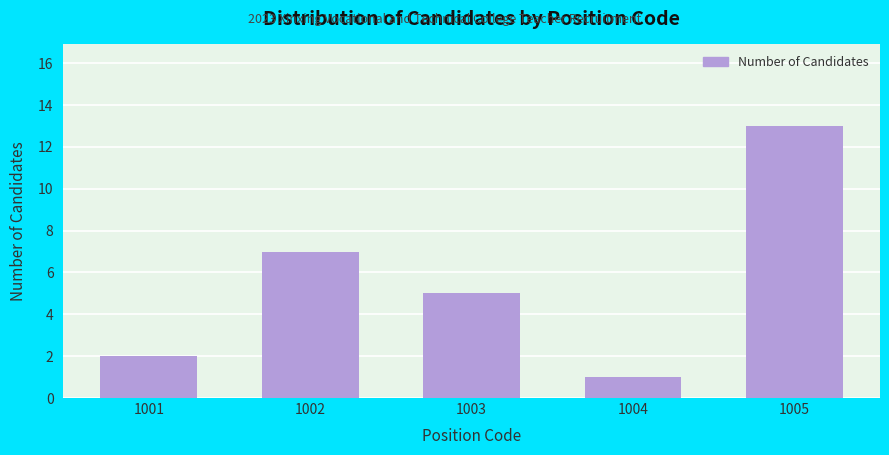

Reading right to left, transcribe all the data shown in this chart.

13	1	5	7	2